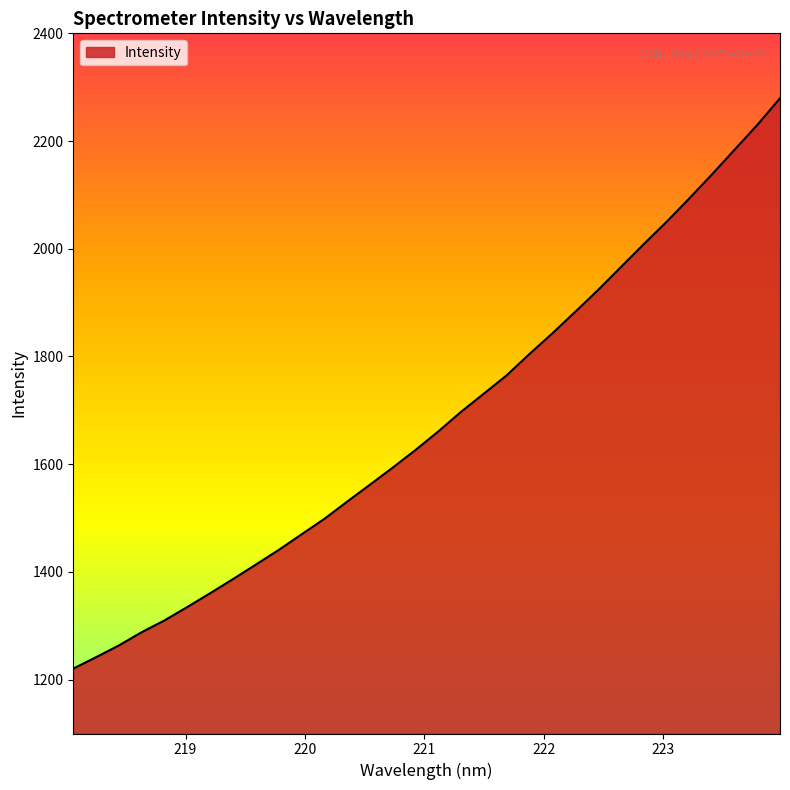

How many values are below 1660?

16